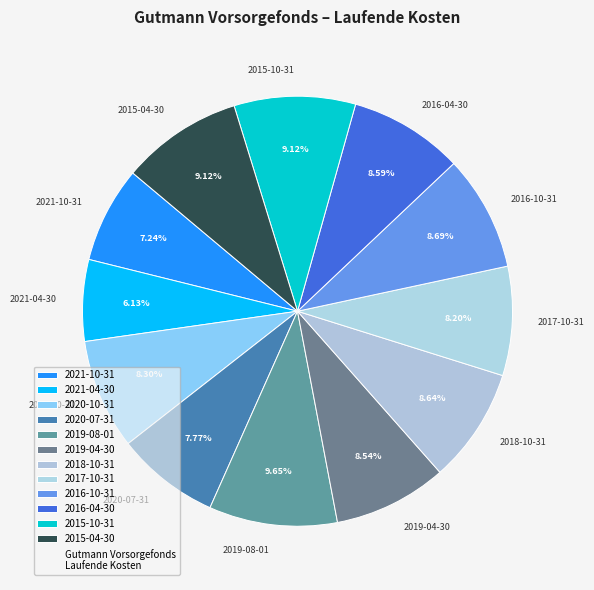

To the nearest percent, what is the difference between the 2021-04-30 and 2016-04-30 slice percentages?

2%